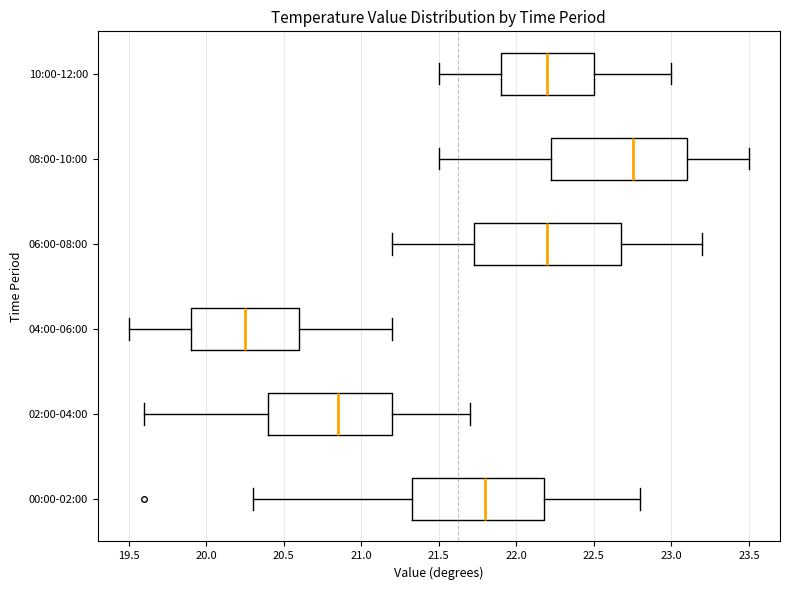

Reading bottom to top, transcribe this box plot: for each box, give where its median line is, the range the box spans, and where its two whiskers end, as read against the x-axis. The values are not printed on the chart, so give them approximately, as read against the axis.

00:00-02:00: median 21.80, box 21.35 to 22.20, whiskers 20.30 to 22.80
02:00-04:00: median 20.85, box 20.40 to 21.20, whiskers 19.60 to 21.70
04:00-06:00: median 20.25, box 19.90 to 20.60, whiskers 19.50 to 21.20
06:00-08:00: median 22.20, box 21.75 to 22.70, whiskers 21.20 to 23.20
08:00-10:00: median 22.75, box 22.25 to 23.10, whiskers 21.50 to 23.50
10:00-12:00: median 22.20, box 21.90 to 22.50, whiskers 21.50 to 23.00